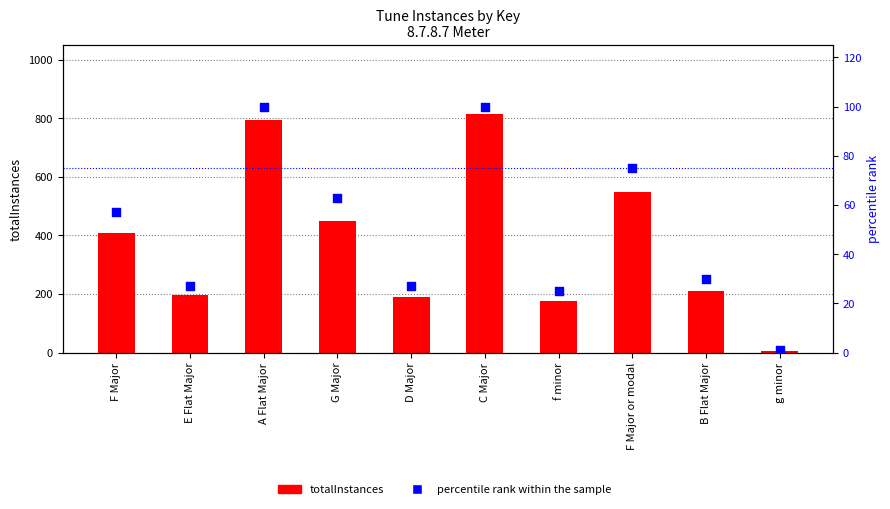

Which series has the largest total across all categories?

totalInstances